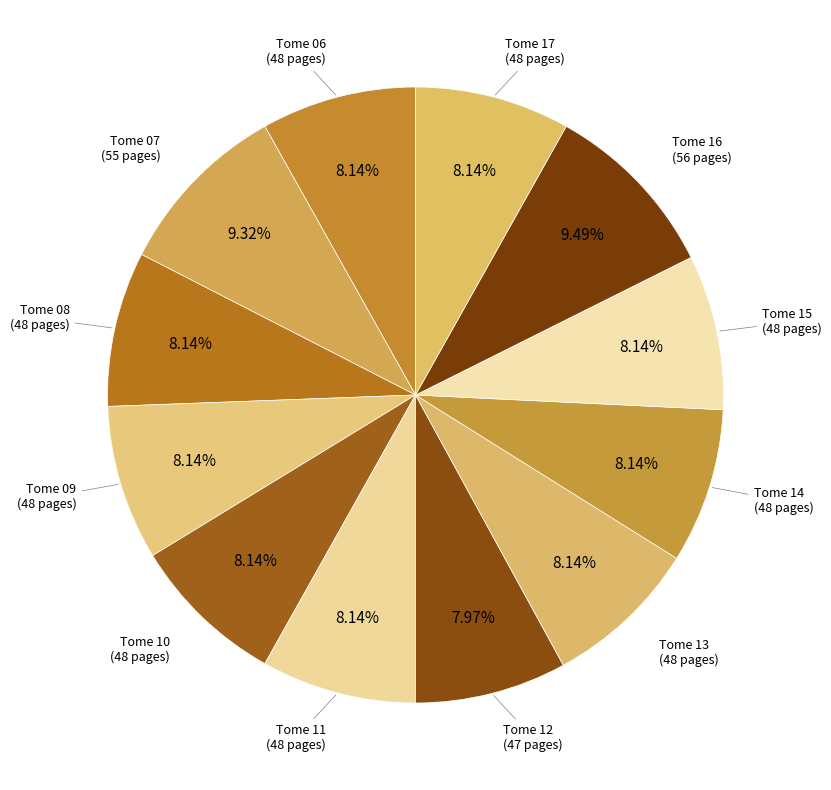

Which slice is the smallest?

Tome 12